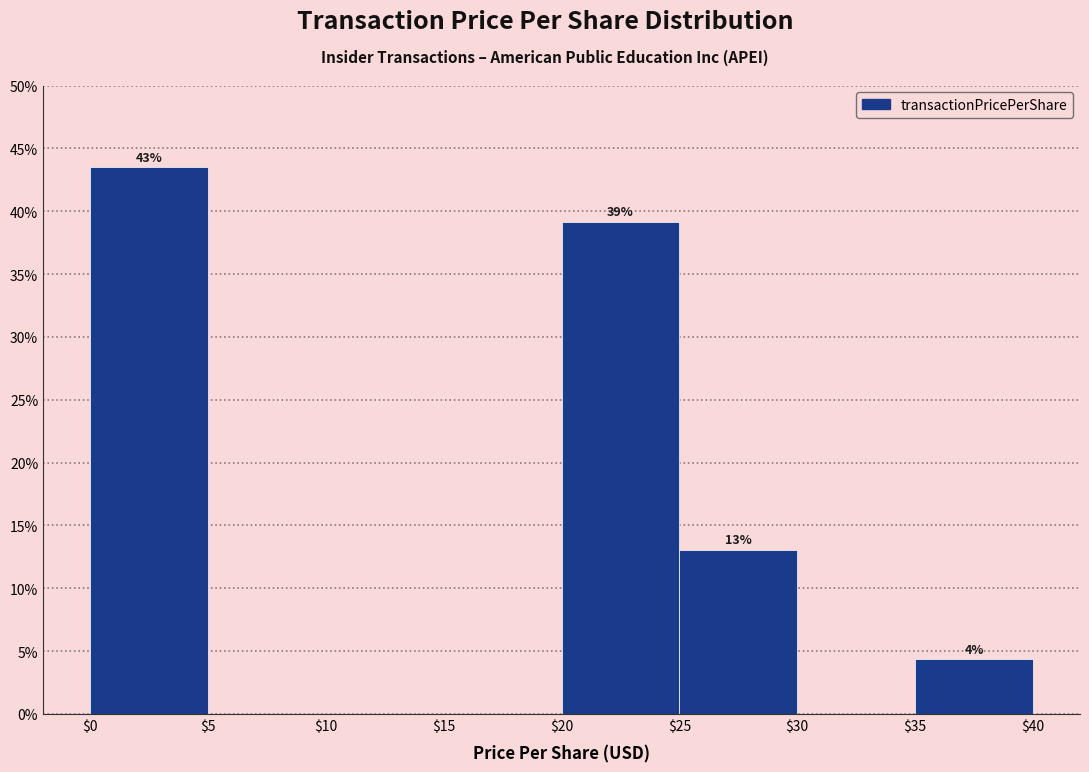

Over which range of the x-axis is the bar tallest?

$0 to $5